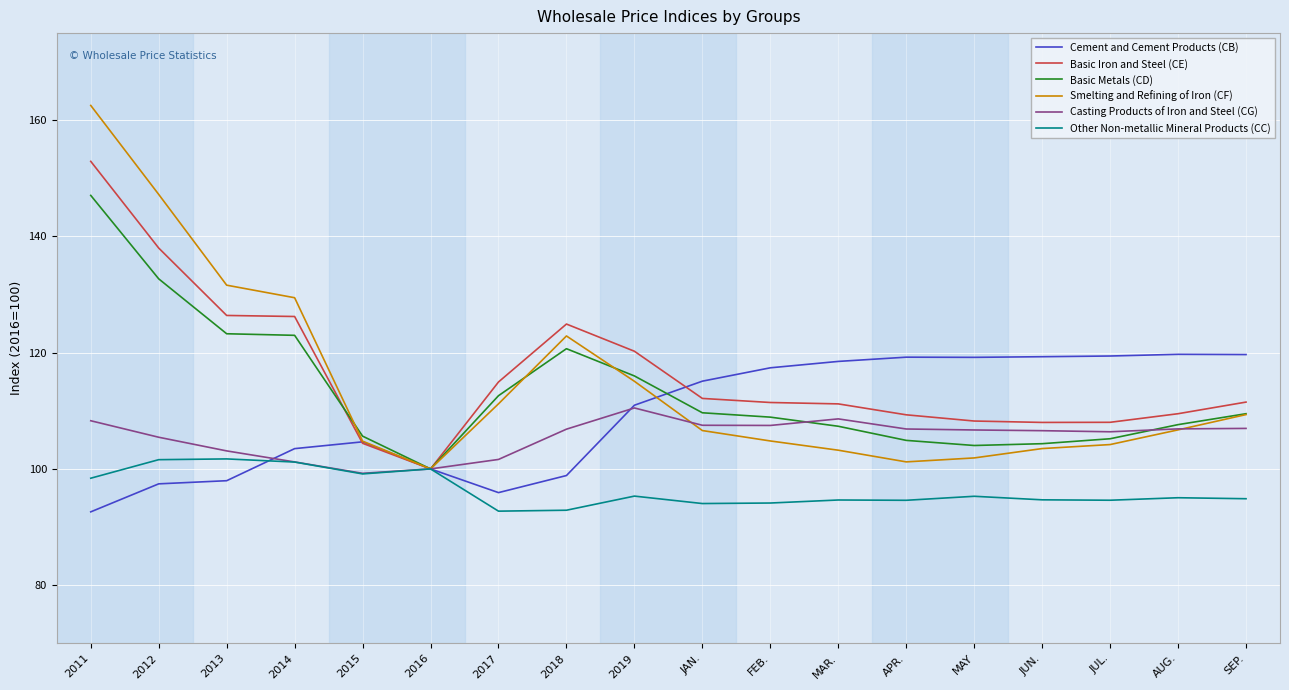

Read the Basic Metals (CD) value at 2016.

100.0